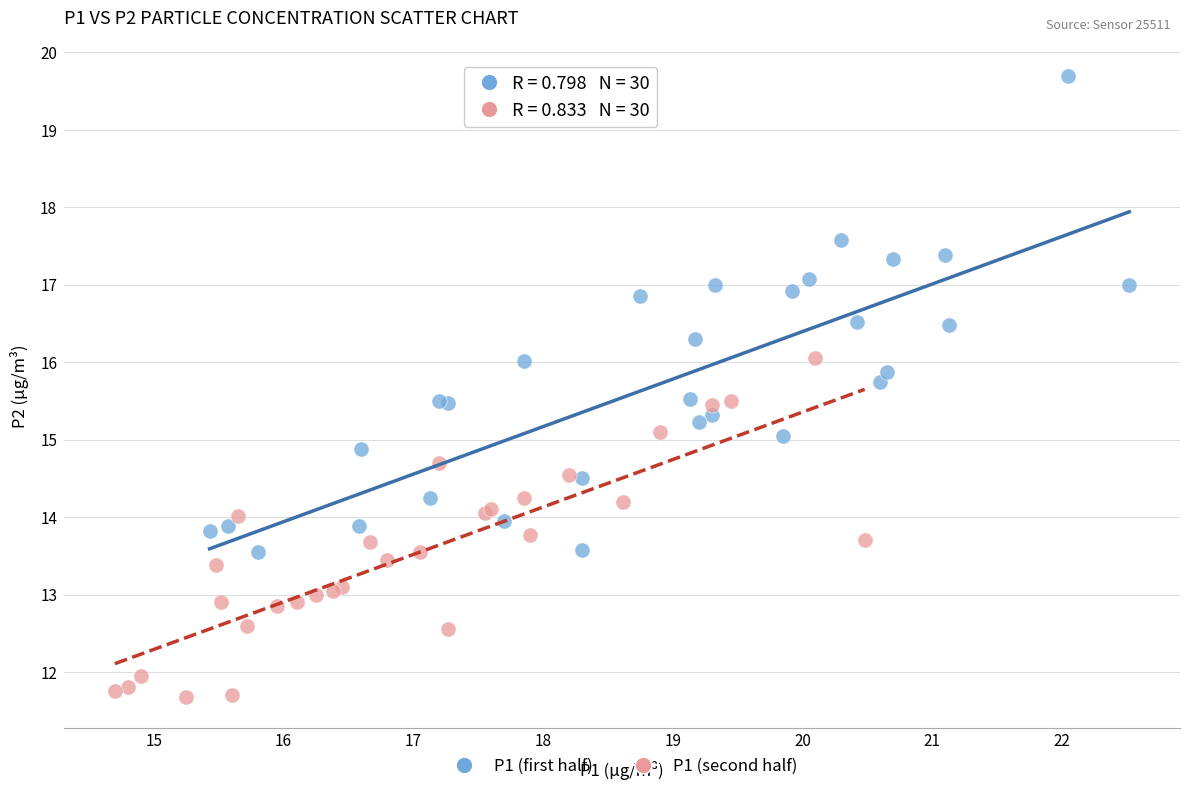

Which series contains the lowest Y value?

P1 (second half)